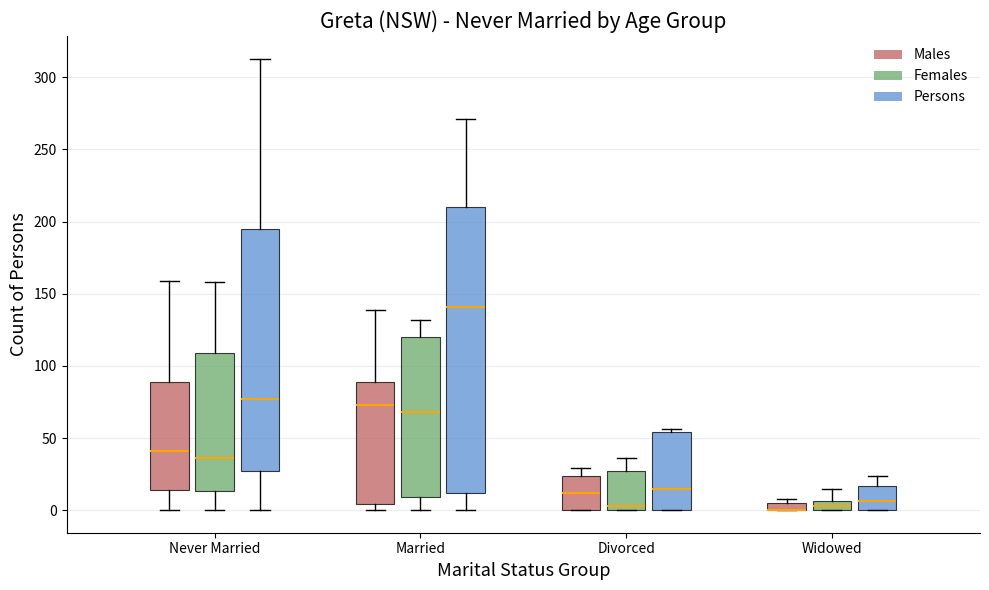

Where does the median line of the box for Married (Males) sit on the y-axis? The values are not printed on the chart, so give them approximately, as read against the axis.

75